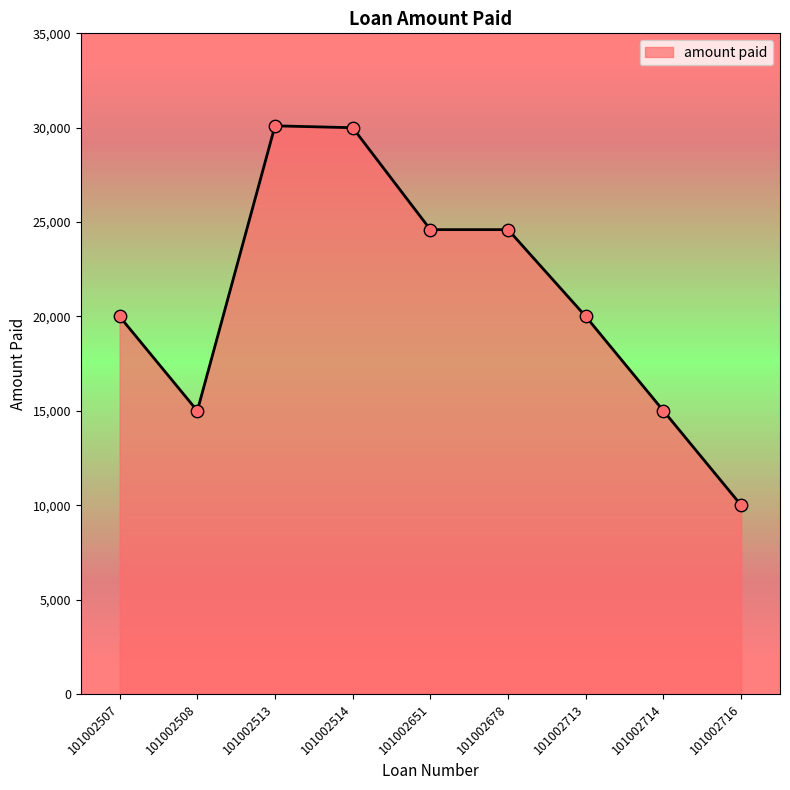

What is the ratio of the value at 101002514 to the value at 101002716?

3.0